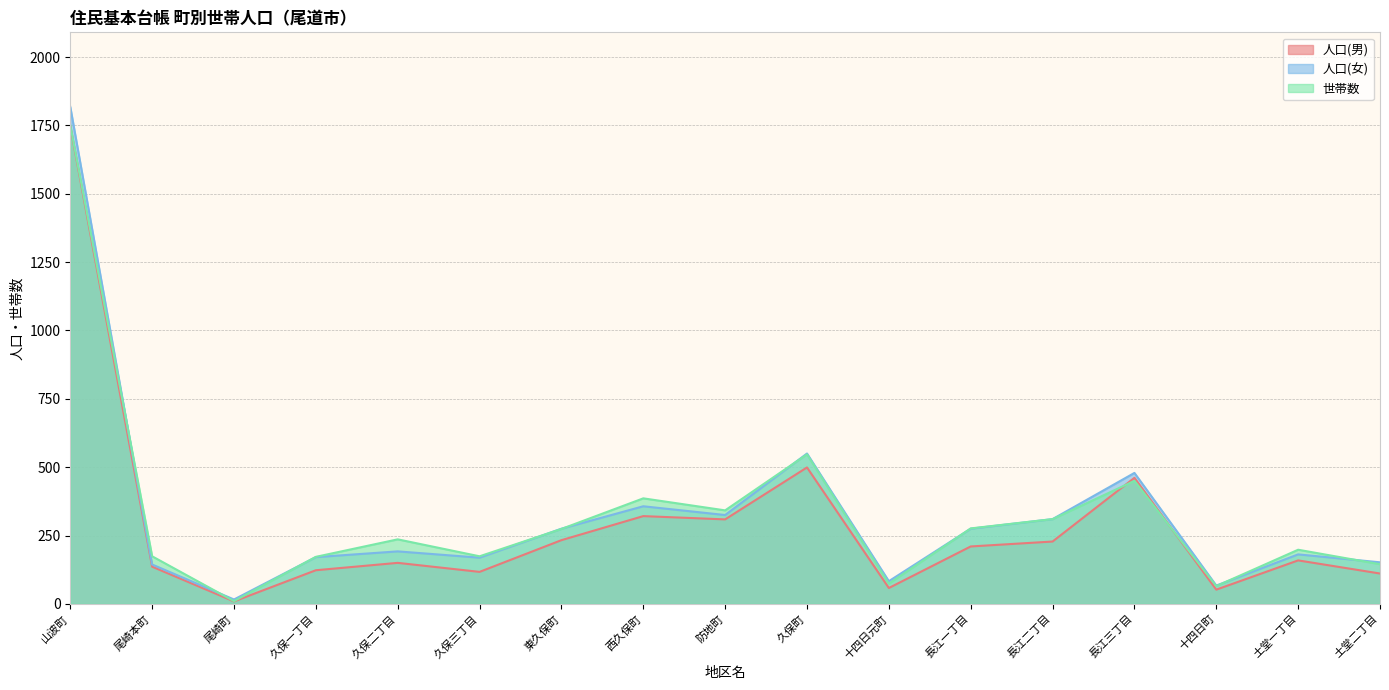

Which series has the largest range (max minus min)?

人口(女)